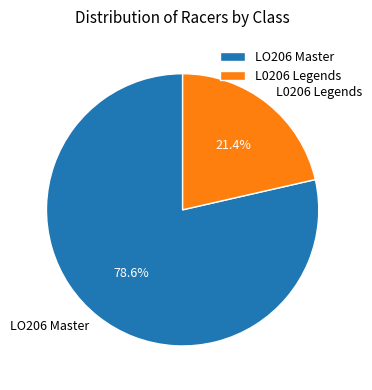

What is the ratio of the value at LO206 Master to the value at L0206 Legends?

3.7